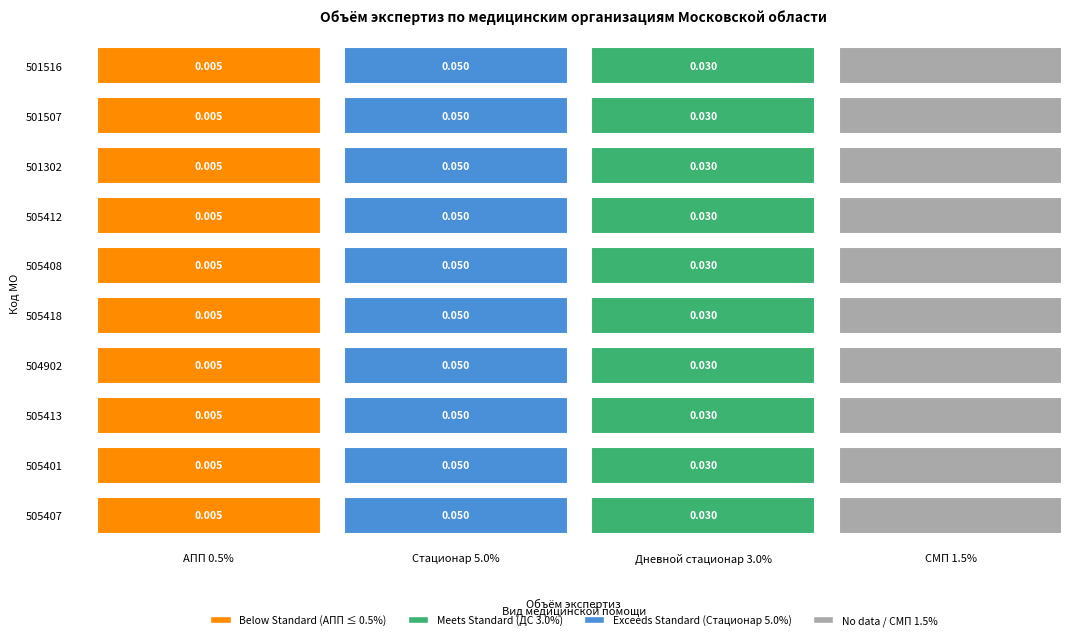

Count the number of categories in the chart.

4